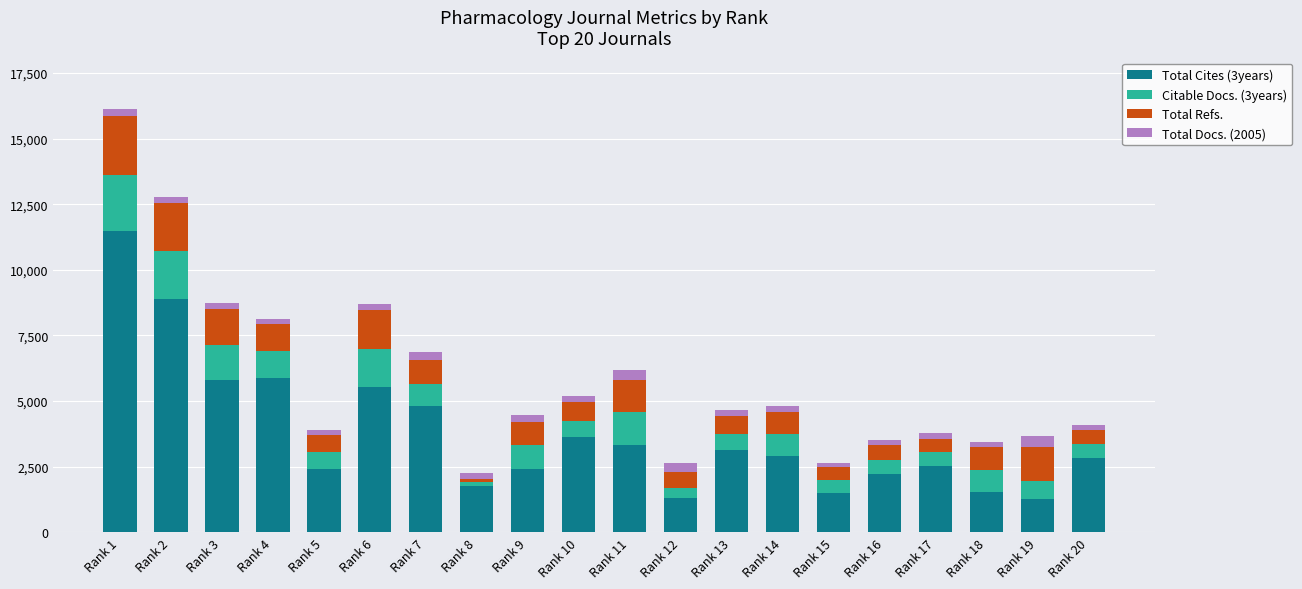

At which category is the sum across all series the highest?

Rank 1